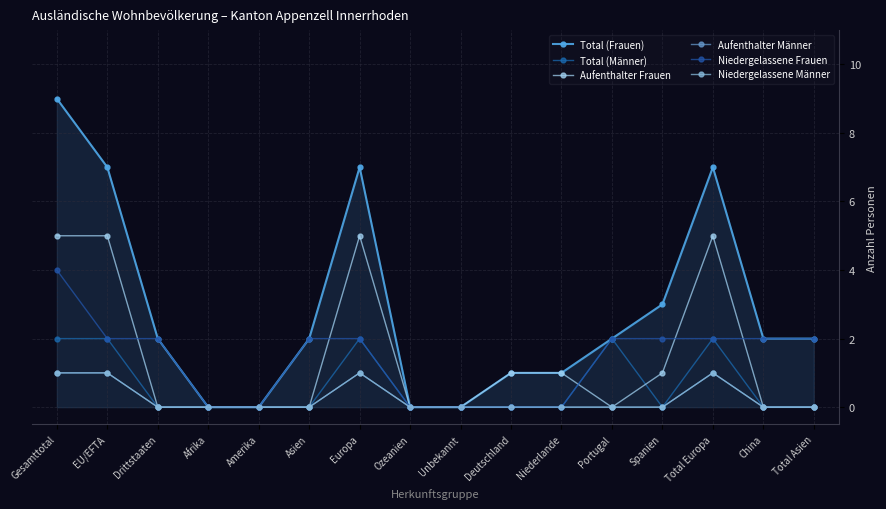

Which has a higher value, EU/EFTA or Unbekannt?

EU/EFTA